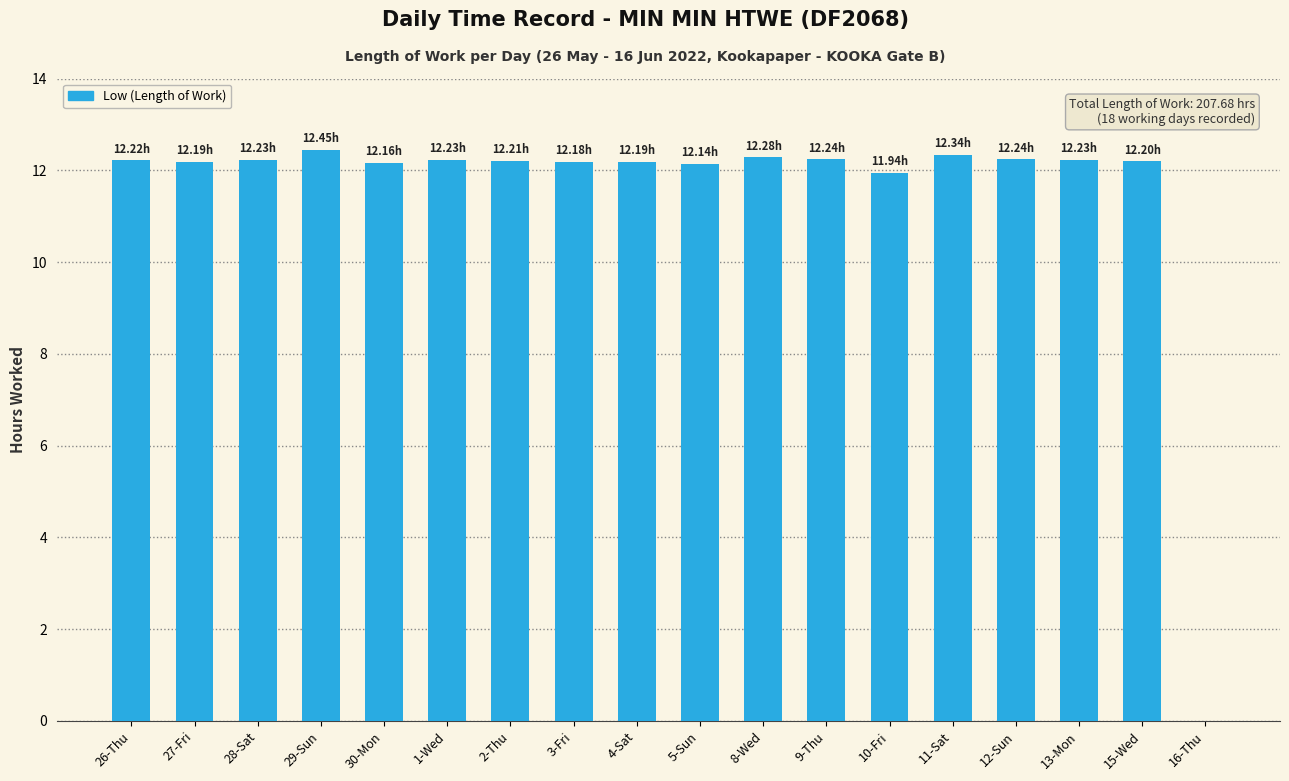

What is the sum of all values?

207.7